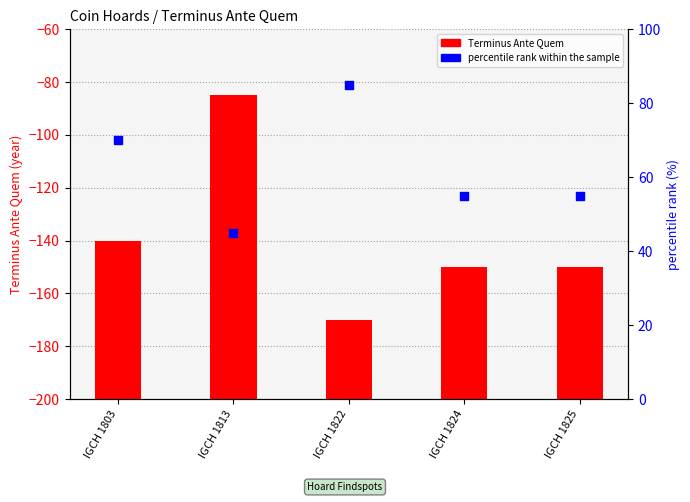

At which category is the sum across all series the highest?

IGCH 1813